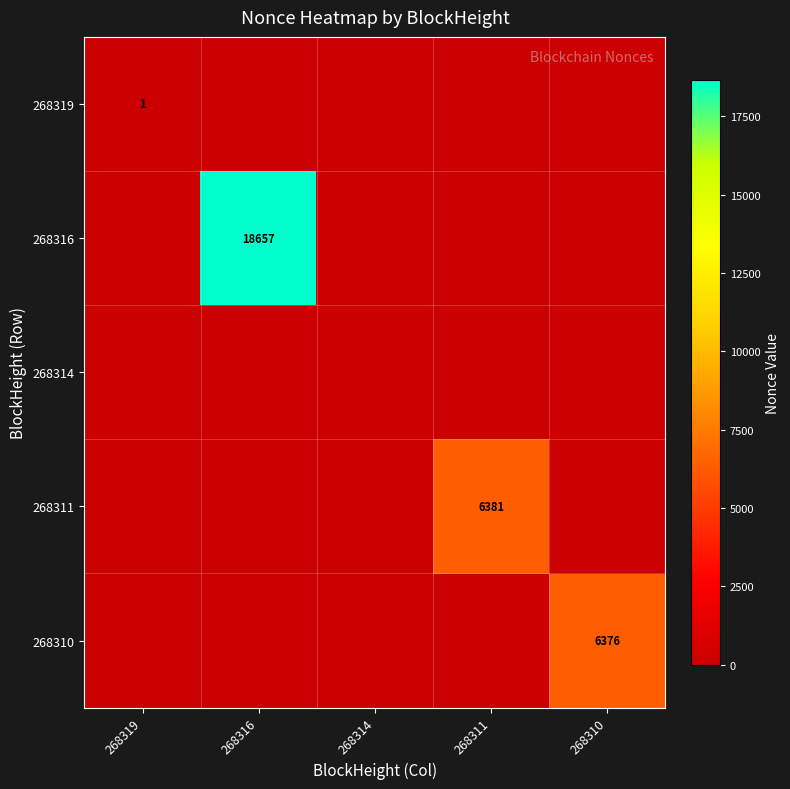

How many series are shown in this chart?

5